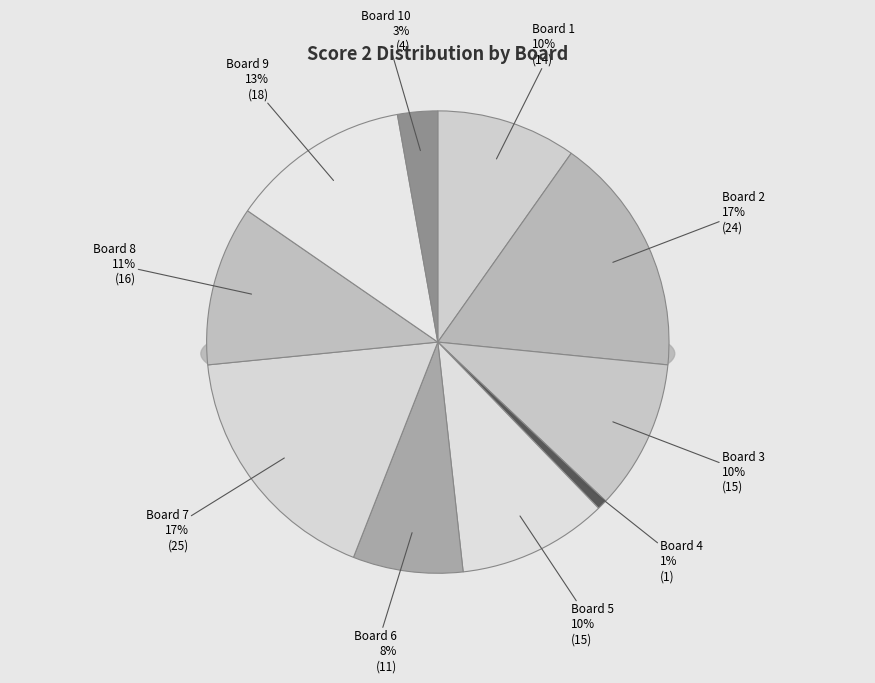

True or false: 8 accounts for 24% of the total.

False